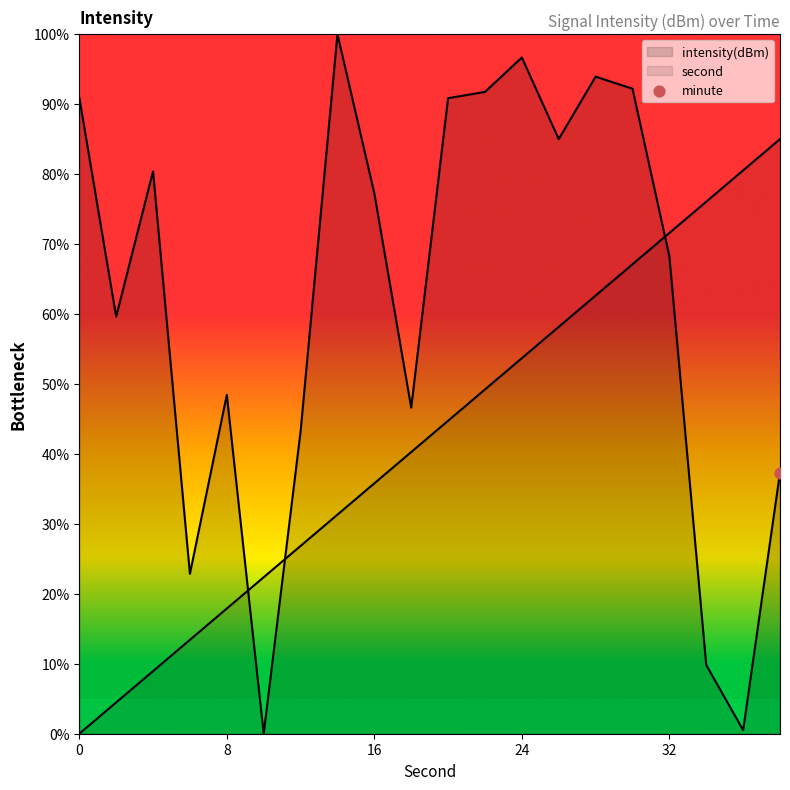

Which series contains the lowest Y value?

second